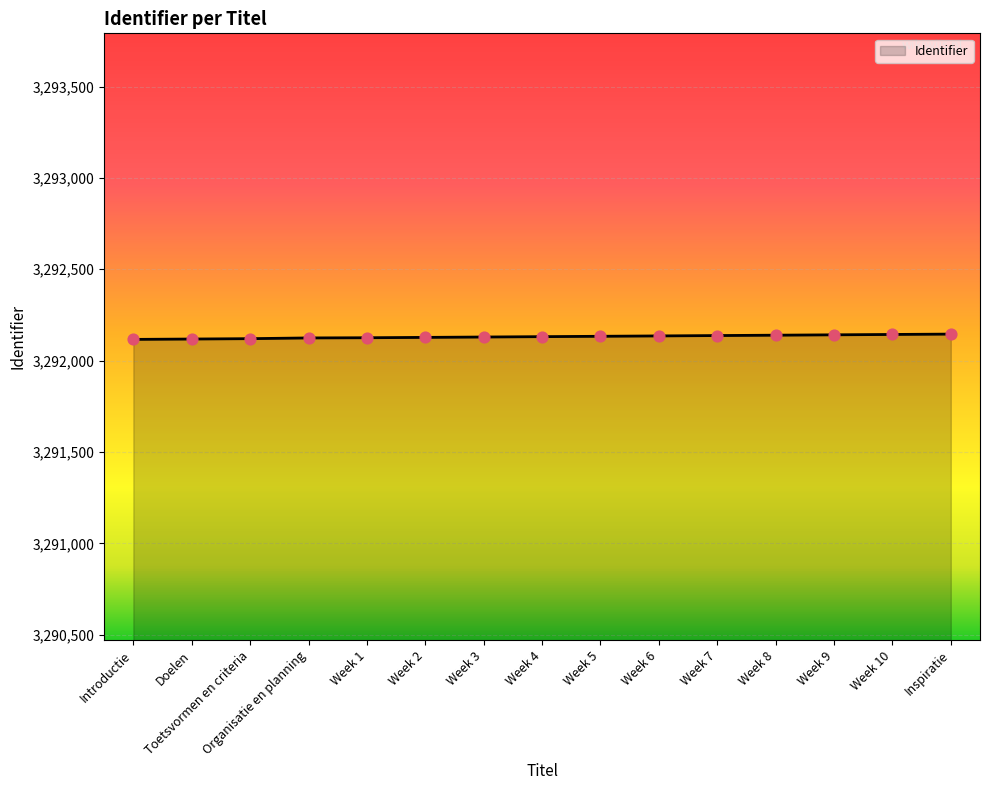

What is the ratio of the value at Week 1 to the value at Week 3?

1.0